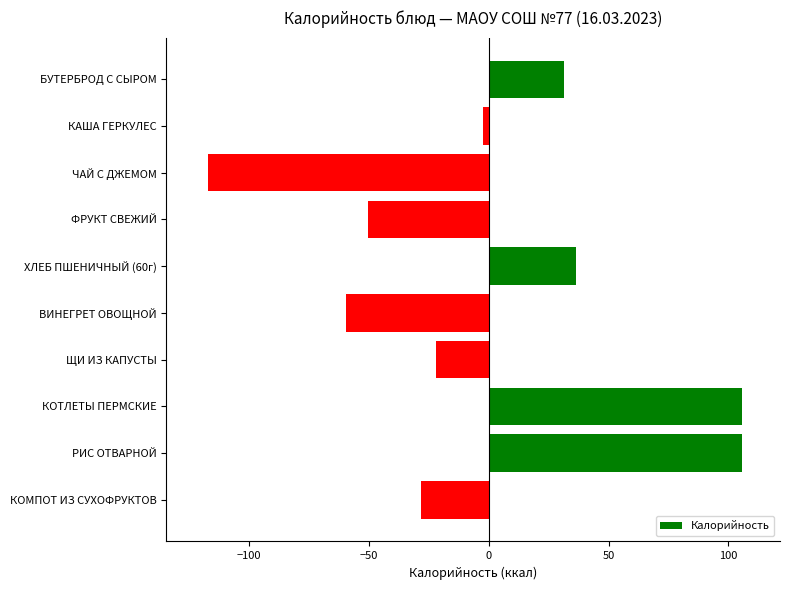

Which has a higher value, РИС ОТВАРНОЙ or ВИНЕГРЕТ ОВОЩНОЙ?

РИС ОТВАРНОЙ